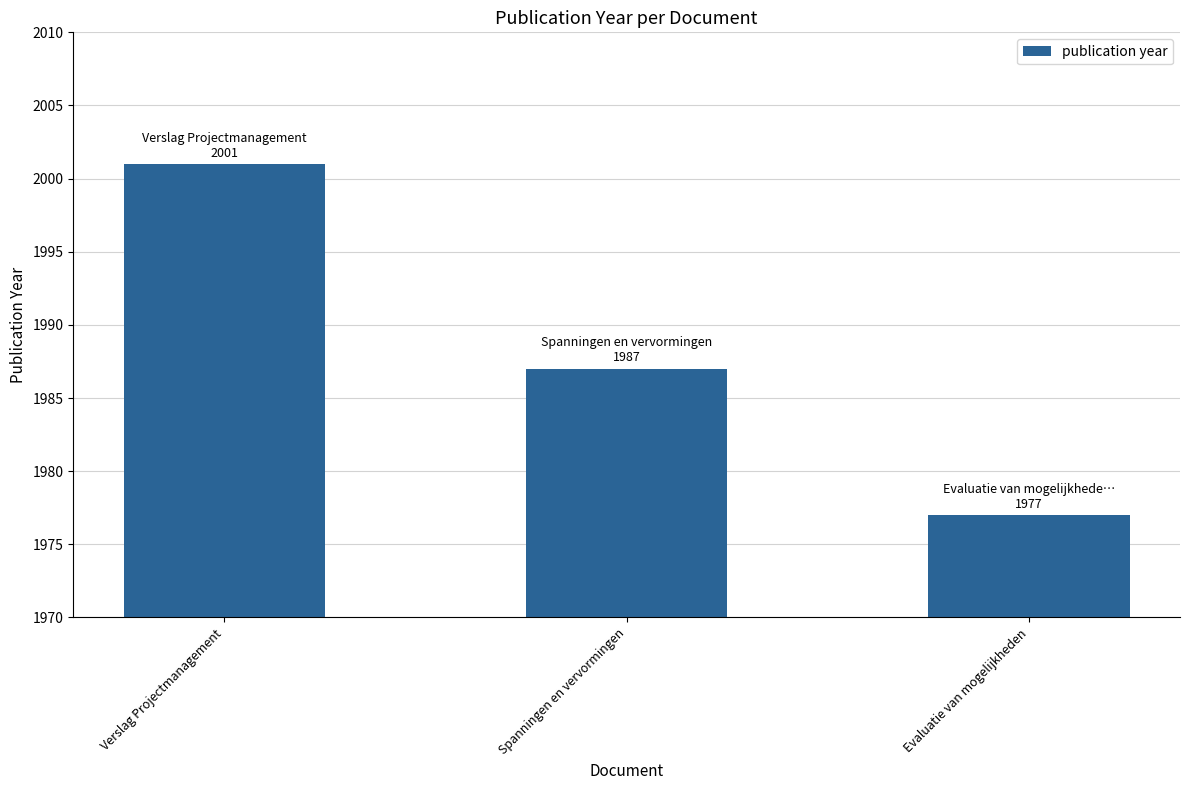

Which category has the highest value across all series?

Verslag Projectmanagement